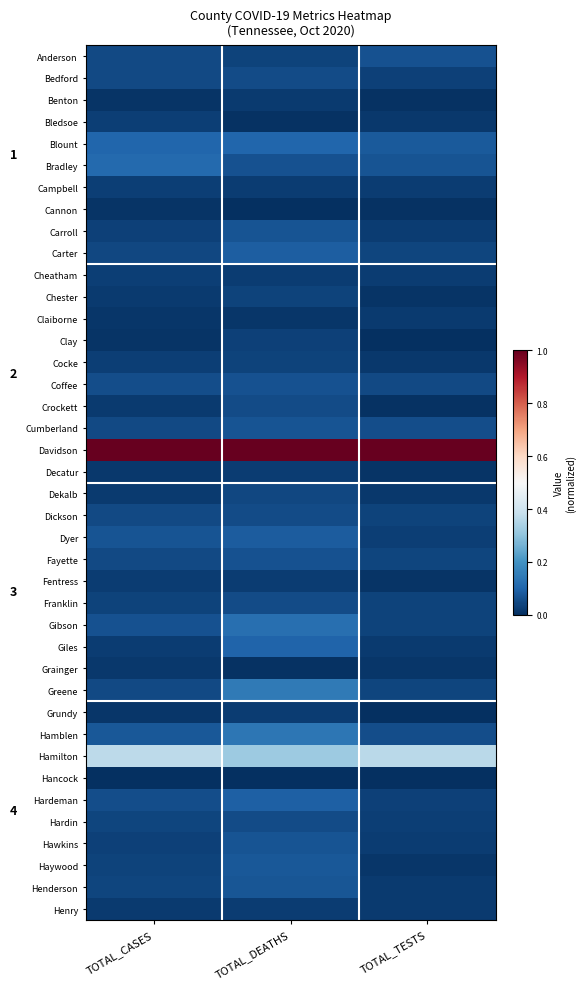

Count the number of data series in this chart.

40